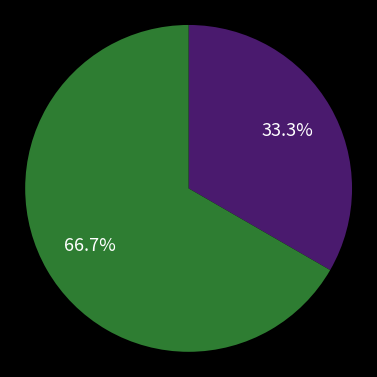

To the nearest percent, what is the average slice percentage?

50%